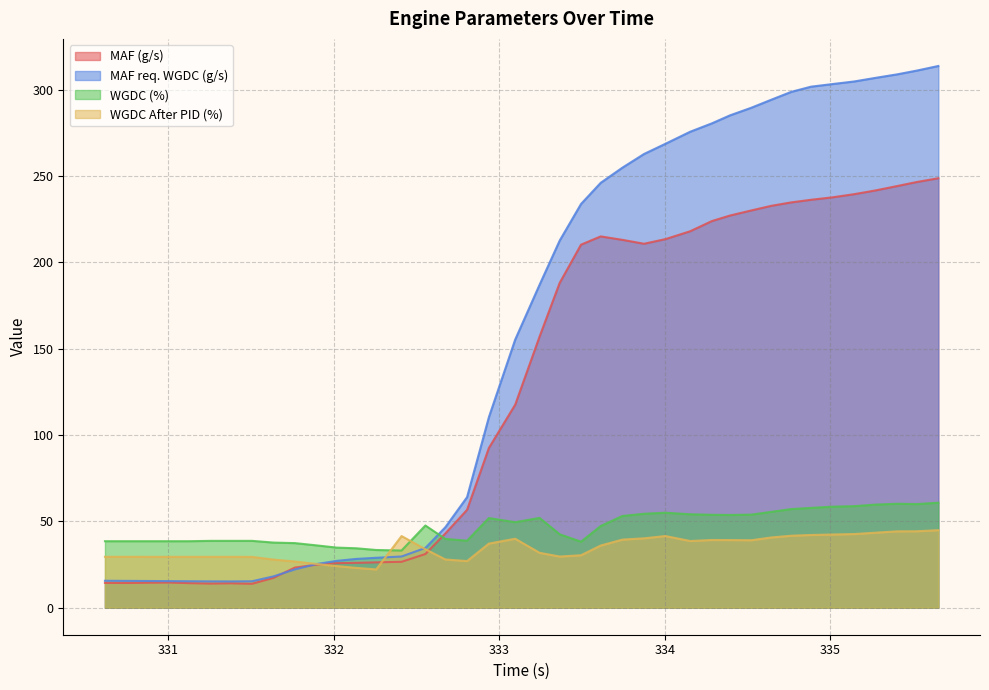

How many distinct data groups are displayed?

4